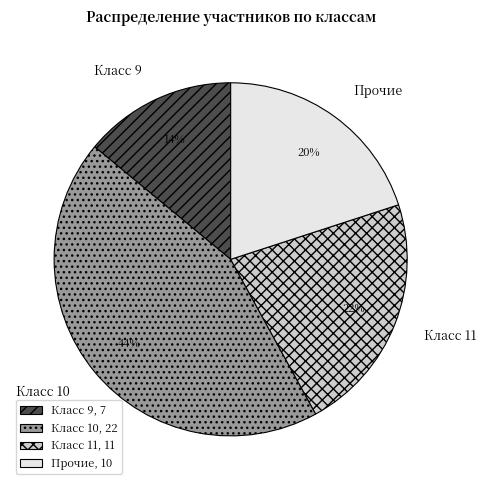

The Прочие slice represents 20% of the pie. True or false?

True